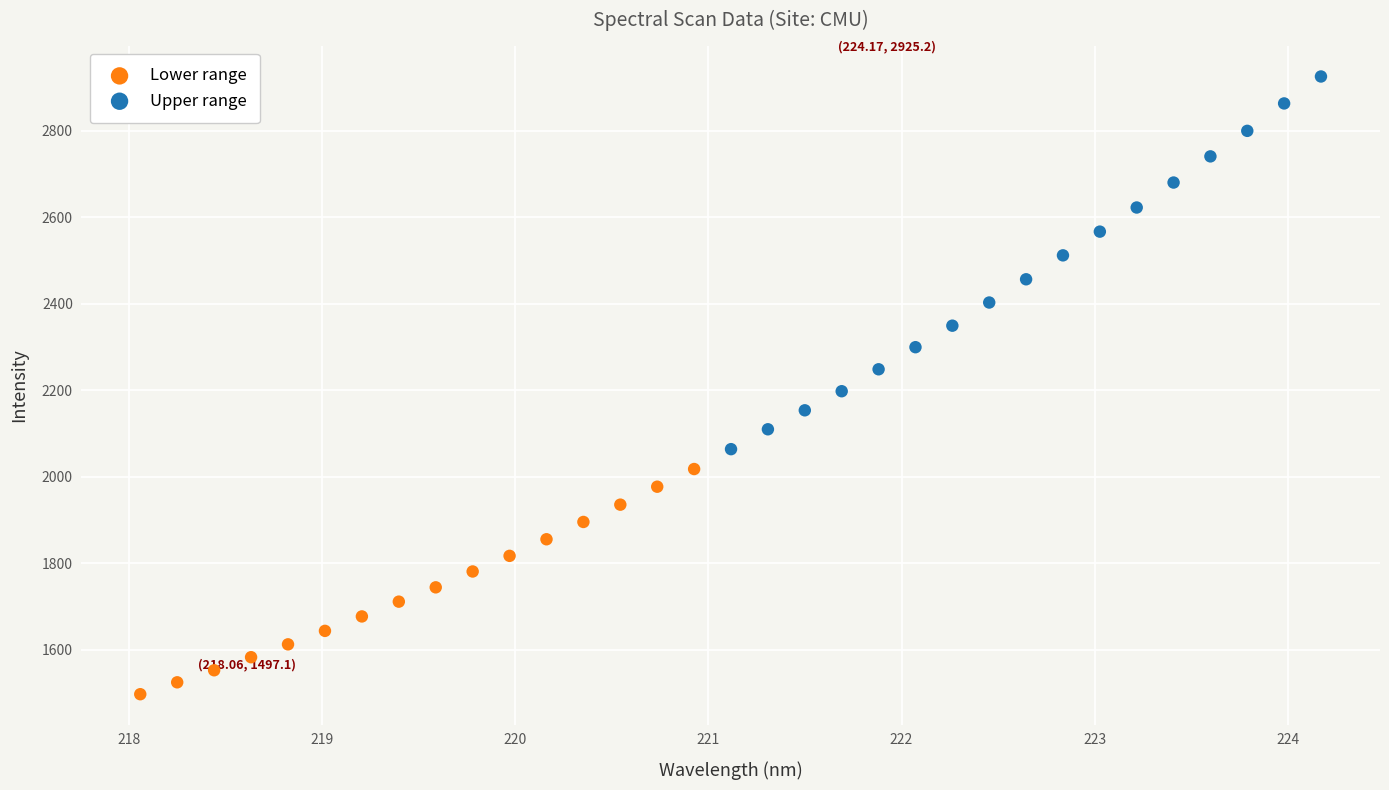

Which series contains the lowest Y value?

Lower range